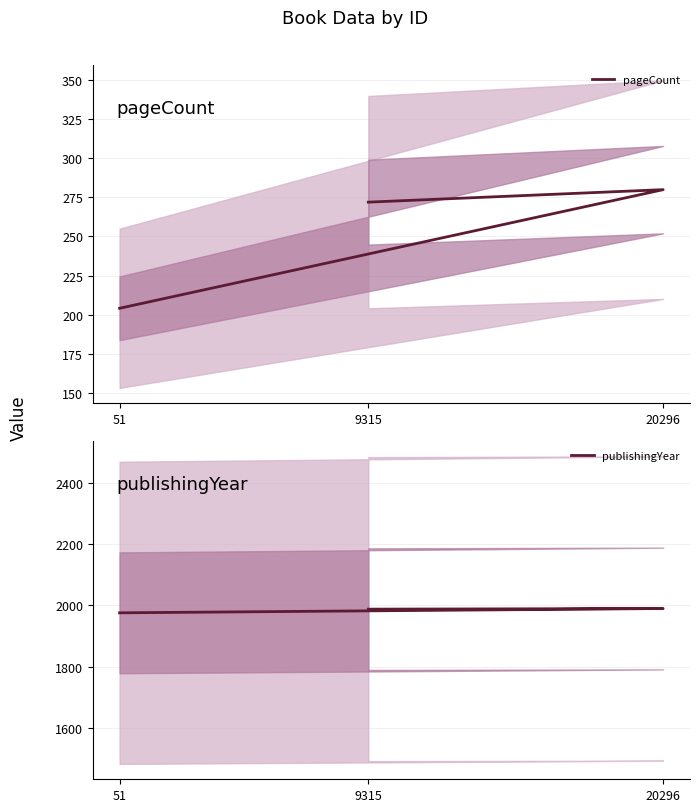

Which series has the largest range (max minus min)?

pageCount